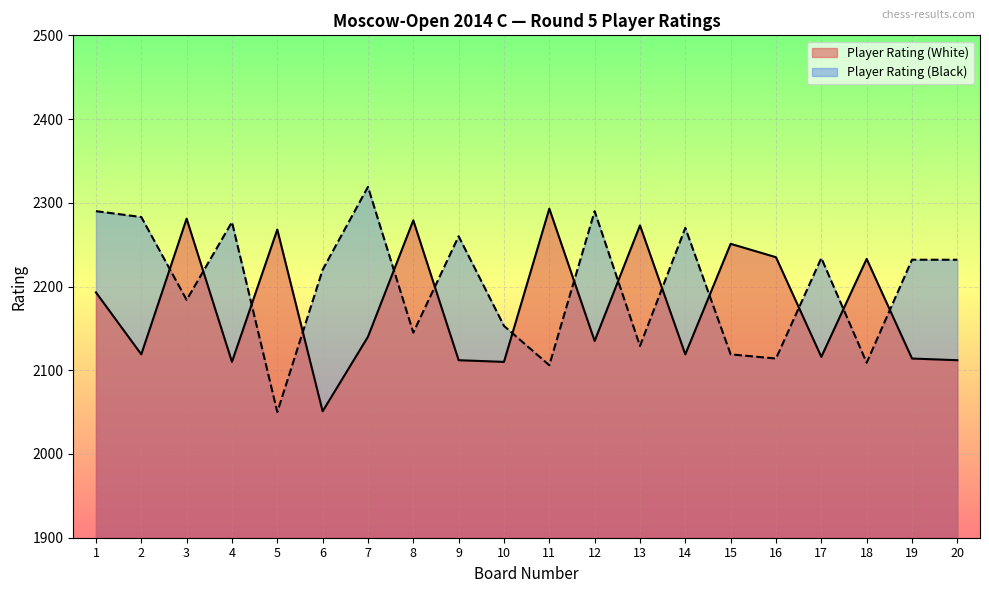

What is the value of the Player Rating (Black) point at the 18th from the left?

2109